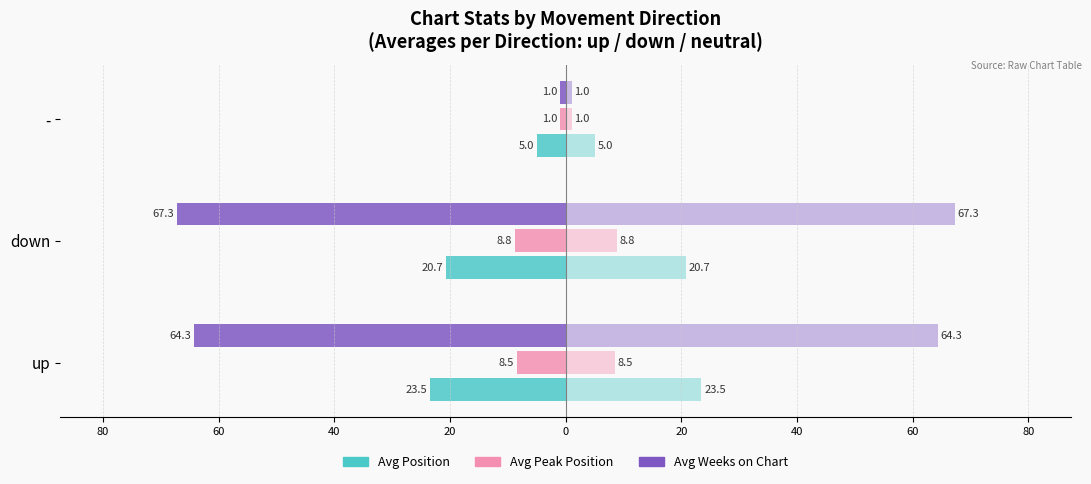

What are all the series names shown in the legend?

Avg Position, Avg Peak Position, Avg Weeks on Chart